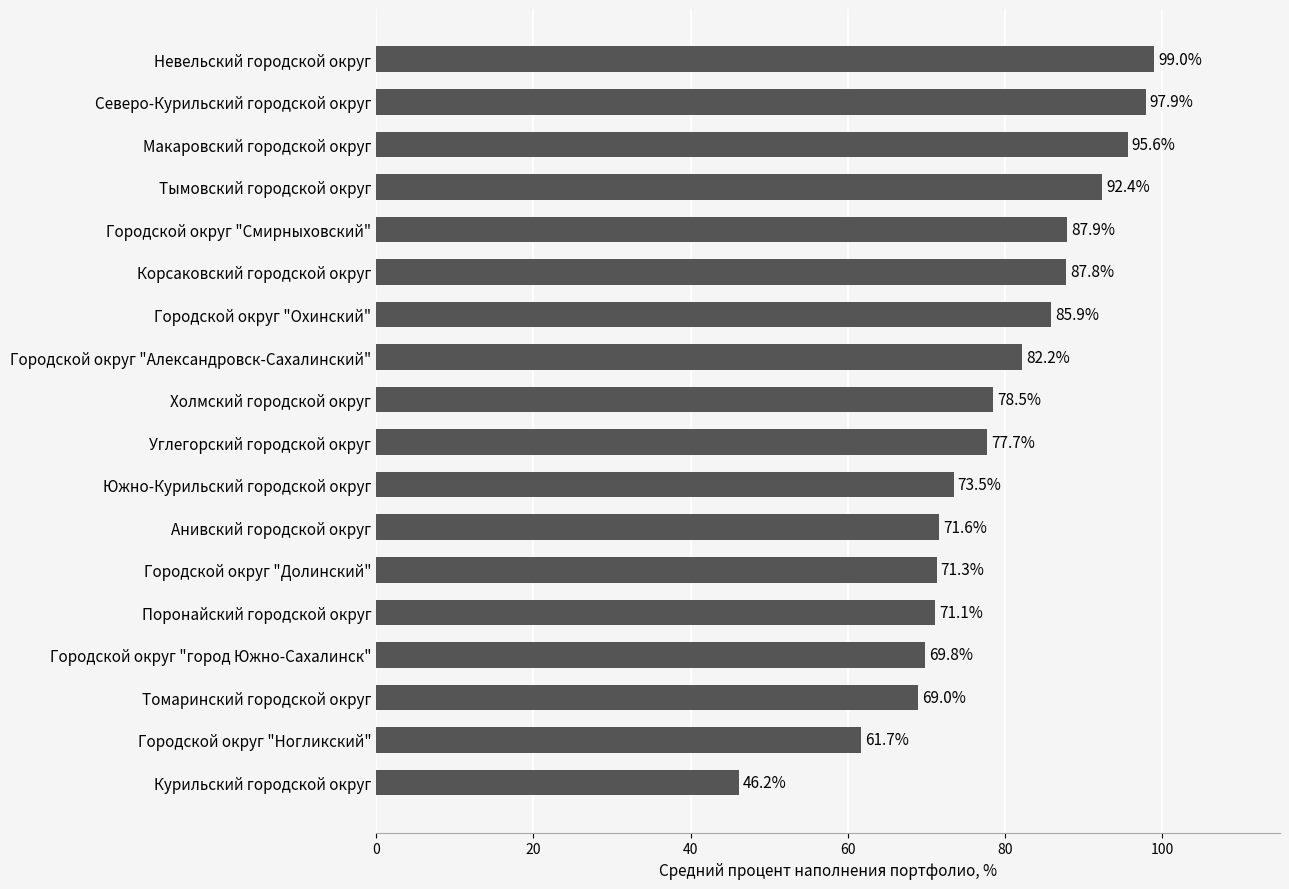

True or false: the data shows 69.8 at Городской округ "город Южно-Сахалинск".

True